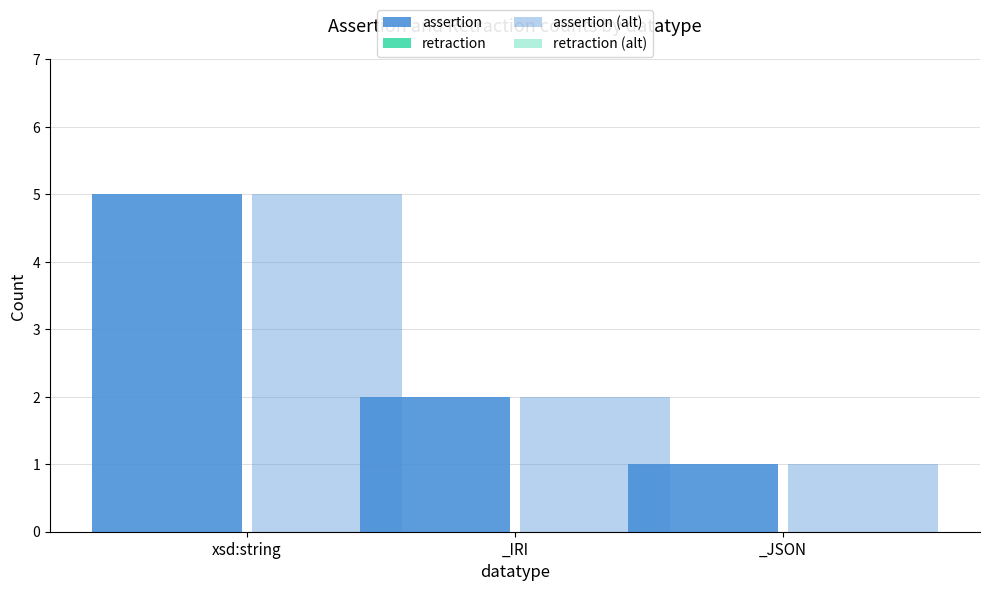

Reading left to right, transcribe all the data shown in this chart.

assertion: 5	2	1
retraction: 0	0	0
assertion (alt): 5	2	1
retraction (alt): 0	0	0